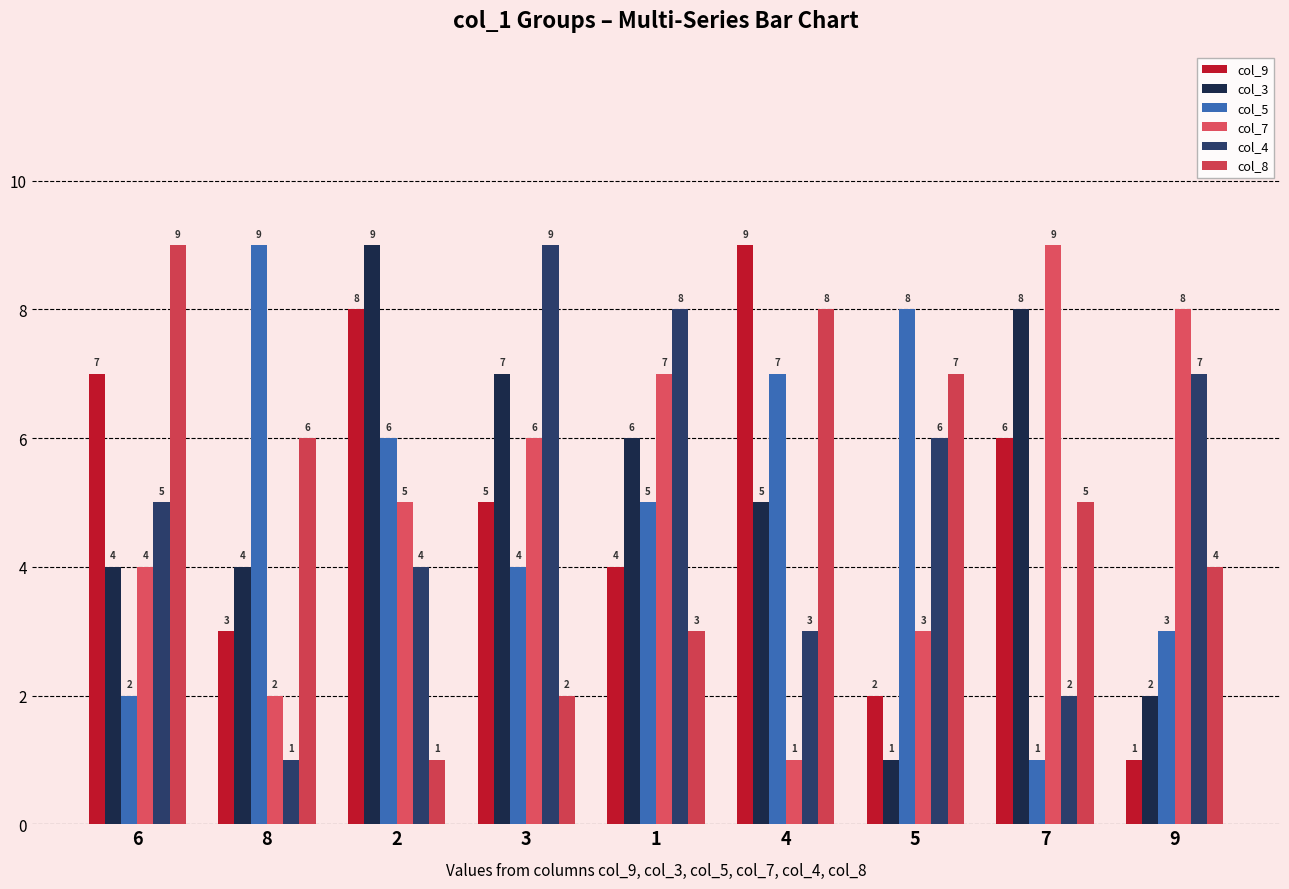

Rank the series at 4 from highest to lowest value.

col_9, col_8, col_5, col_3, col_4, col_7